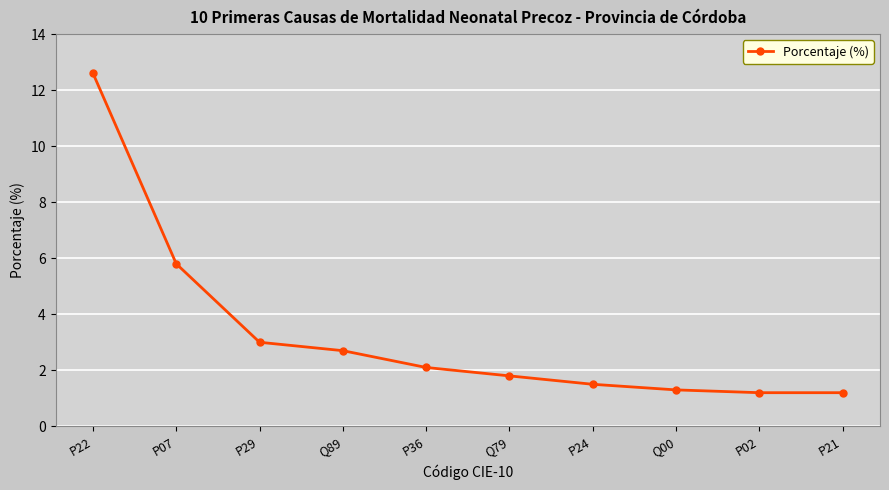

What is the sum of all values?

33.2